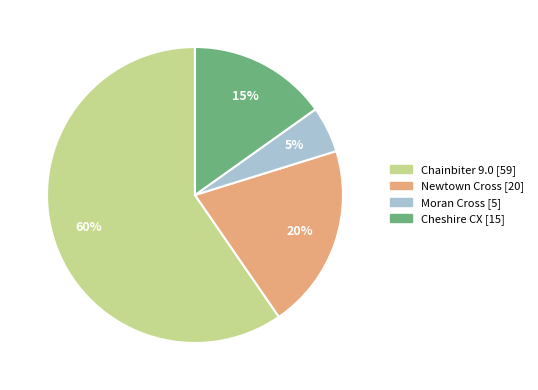

Do Newtown Cross and Cheshire CX together represent more than half of the pie?

No